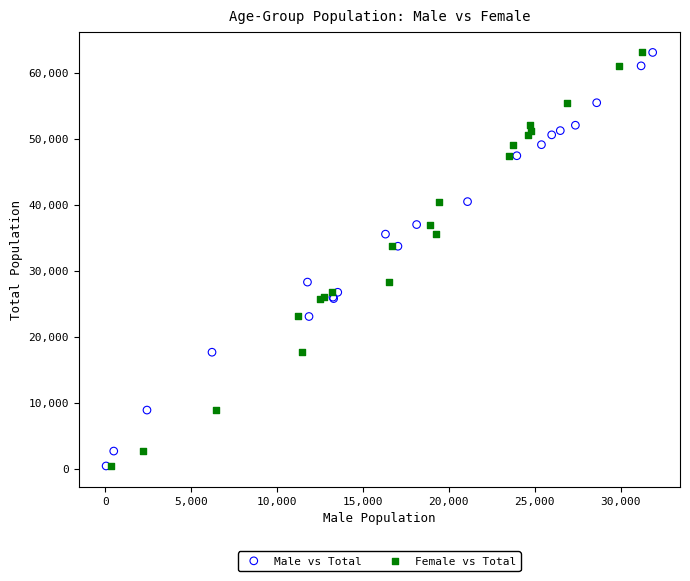

What are all the series names shown in the legend?

Male vs Total, Female vs Total